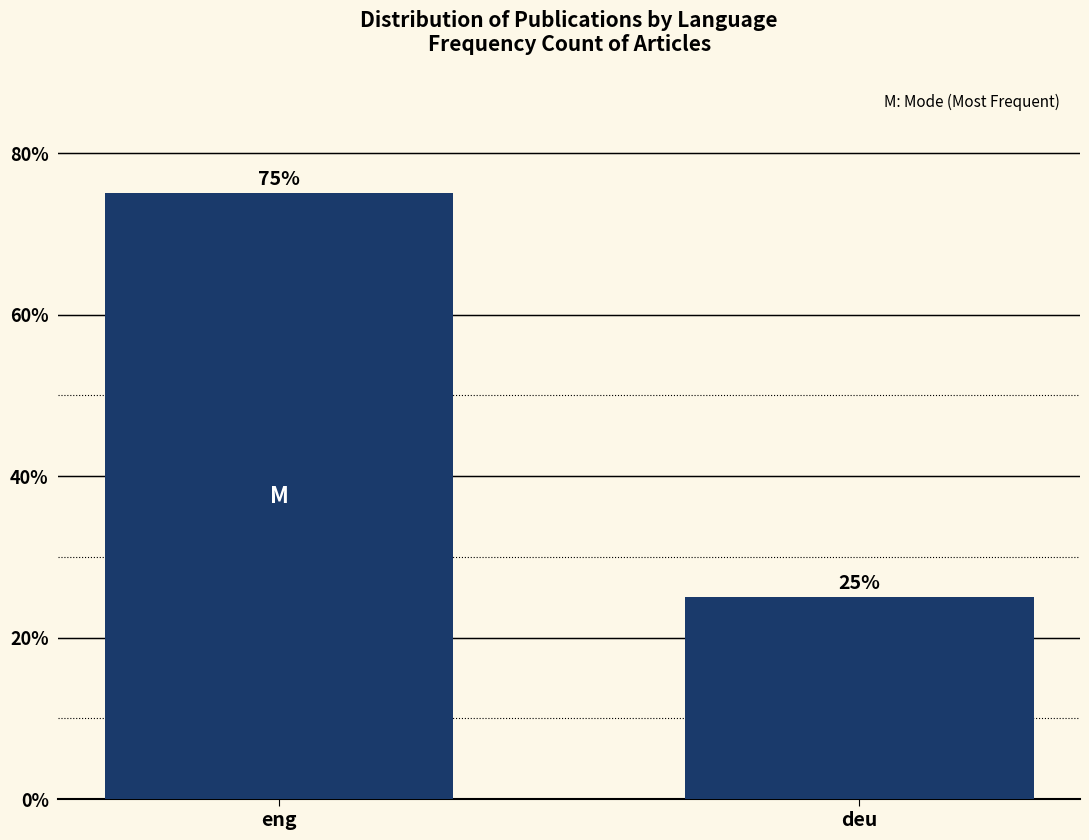

Reading left to right, transcribe all the data shown in this chart.

eng=75	deu=25